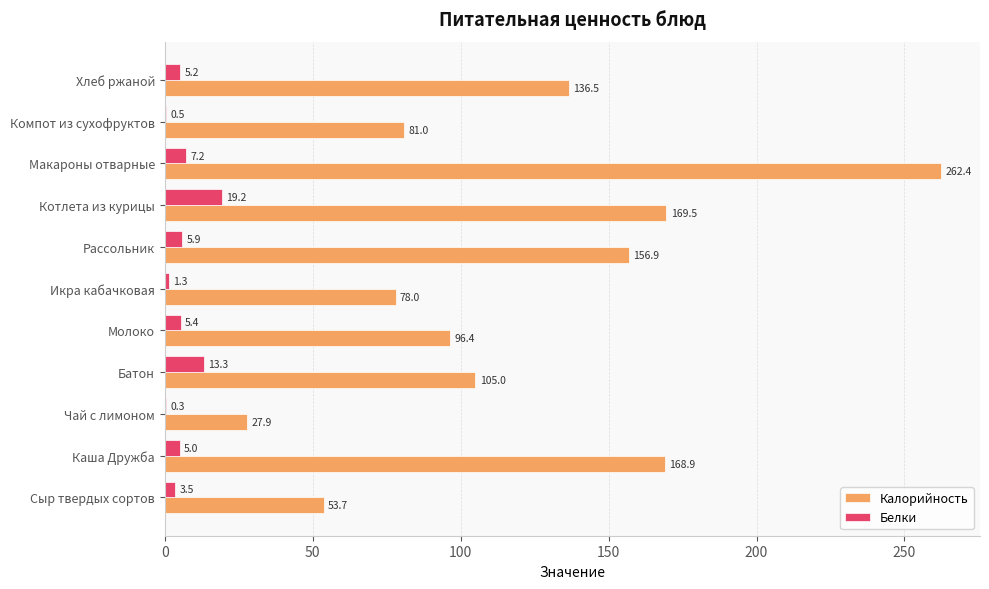

At which label is Калорийность closest to 145?

Хлеб ржаной